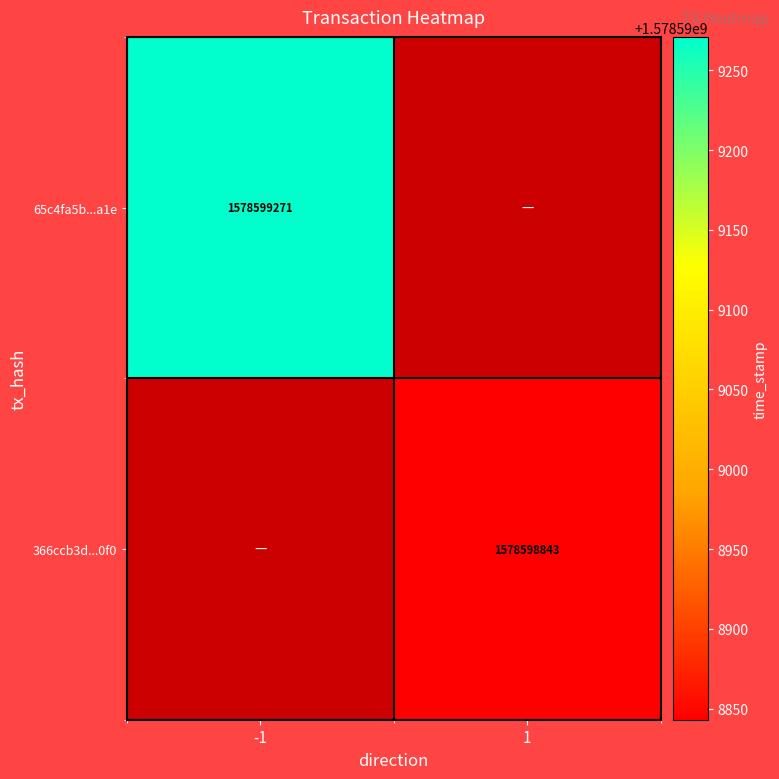

At how many categories does at least one series exceed 1074407851?

2